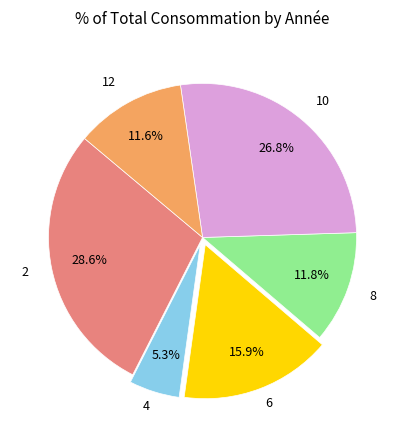

Does any single category account for the majority?

No